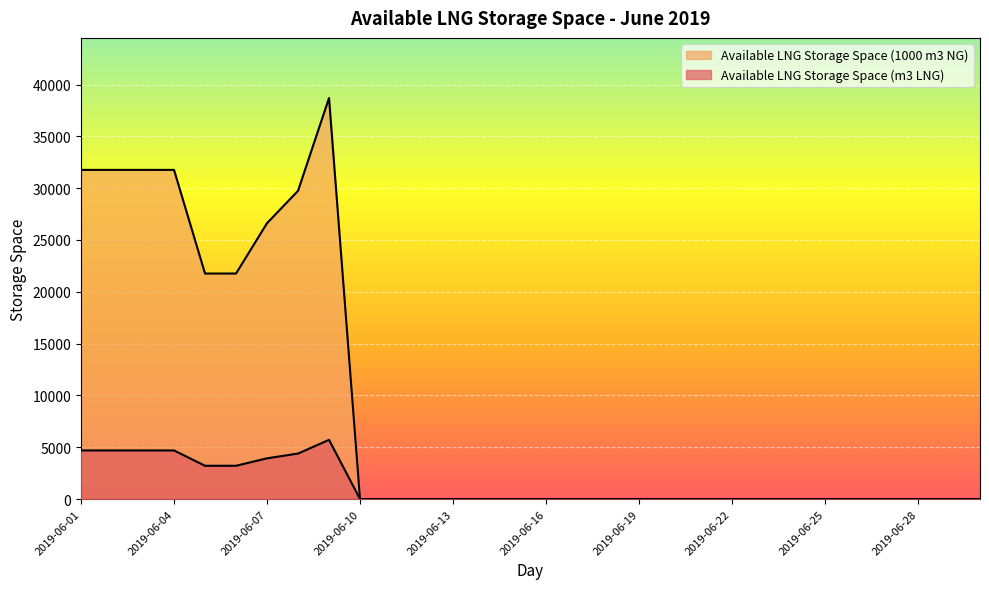

Reading right to left, what are all the values shown in this chart?

Available LNG Storage Space (m3 LNG): 2019-06-30=0	2019-06-29=0	2019-06-28=0	2019-06-27=0	2019-06-26=0	2019-06-25=0	2019-06-24=0	2019-06-23=0	2019-06-22=0	2019-06-21=0	2019-06-20=0	2019-06-19=0	2019-06-18=0	2019-06-17=0	2019-06-16=0	2019-06-15=0	2019-06-14=0	2019-06-13=0	2019-06-12=0	2019-06-11=0	2019-06-10=0	2019-06-09=5715	2019-06-08=4393	2019-06-07=3932	2019-06-06=3214	2019-06-05=3214	2019-06-04=4691	2019-06-03=4691	2019-06-02=4691	2019-06-01=4691
Available LNG Storage Space (1000 m3 NG): 2019-06-30=0	2019-06-29=0	2019-06-28=0	2019-06-27=0	2019-06-26=0	2019-06-25=0	2019-06-24=0	2019-06-23=0	2019-06-22=0	2019-06-21=0	2019-06-20=0	2019-06-19=0	2019-06-18=0	2019-06-17=0	2019-06-16=0	2019-06-15=0	2019-06-14=0	2019-06-13=0	2019-06-12=0	2019-06-11=0	2019-06-10=0	2019-06-09=38695	2019-06-08=29741	2019-06-07=26621	2019-06-06=21763	2019-06-05=21762	2019-06-04=31763	2019-06-03=31762	2019-06-02=31762	2019-06-01=31762